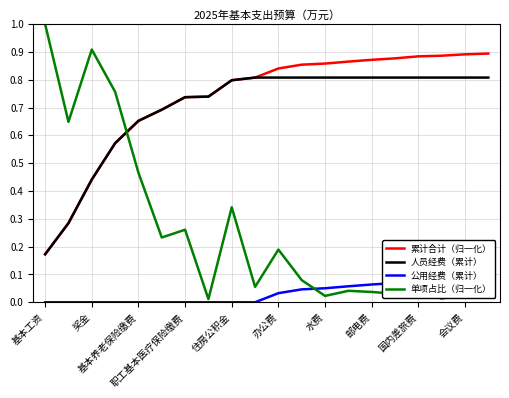

Reading left to right, what are all the values shown in this chart?

累计合计（归一化）: 0.2	0.3	0.4	0.6	0.7	0.7	0.7	0.7	0.8	0.8	0.8	0.9	0.9	0.9	0.9	0.9	0.9	0.9	0.9	0.9
人员经费（累计）: 0.2	0.3	0.4	0.6	0.7	0.7	0.7	0.7	0.8	0.8	0.8	0.8	0.8	0.8	0.8	0.8	0.8	0.8	0.8	0.8
公用经费（累计）: 0.0	0.0	0.0	0.0	0.0	0.0	0.0	0.0	0.0	0.0	0.0	0.0	0.1	0.1	0.1	0.1	0.1	0.1	0.1	0.1
单项占比（归一化）: 1.0	0.6	0.9	0.8	0.5	0.2	0.3	0.0	0.3	0.1	0.2	0.1	0.0	0.0	0.0	0.0	0.0	0.0	0.0	0.0